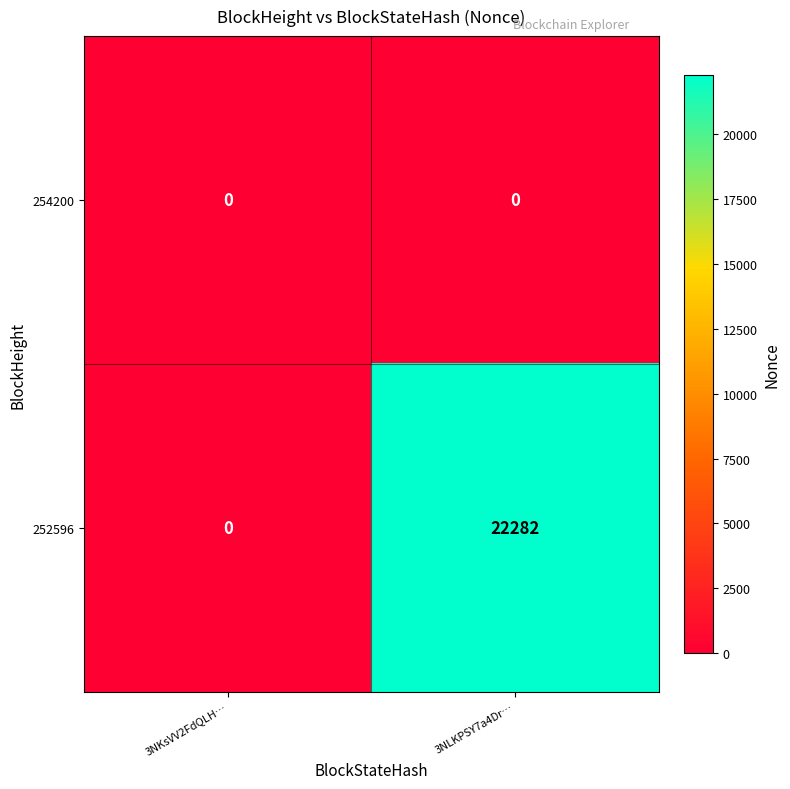

What is the sum of the 252596 values at 3NLKPSY7a4Dr… and 3NKsVV2FdQLH…?

22282